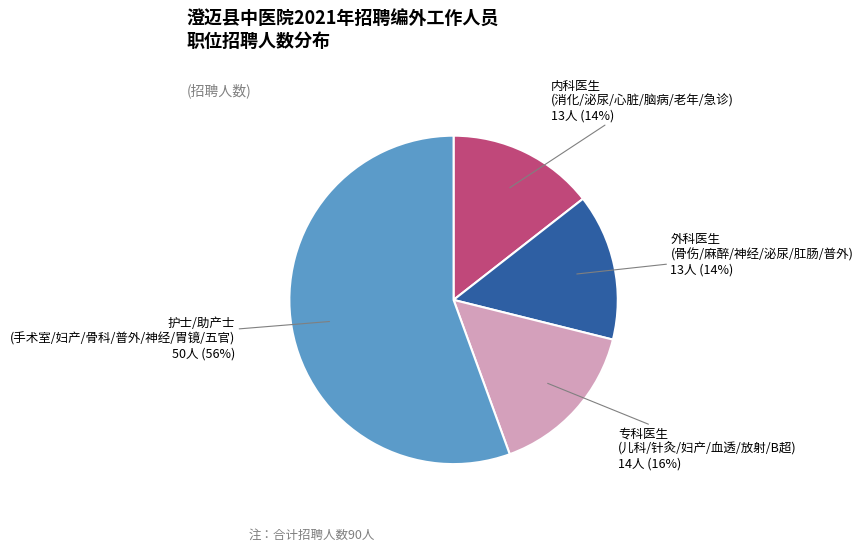

Does any single category account for the majority?

Yes